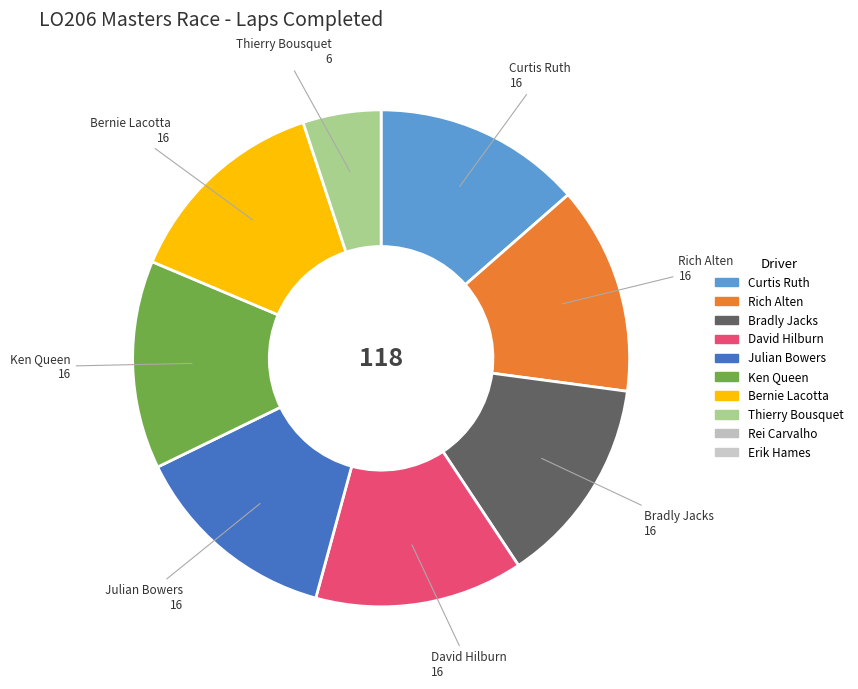

What is the ratio of the value at Bernie Lacotta to the value at David Hilburn?

1.0